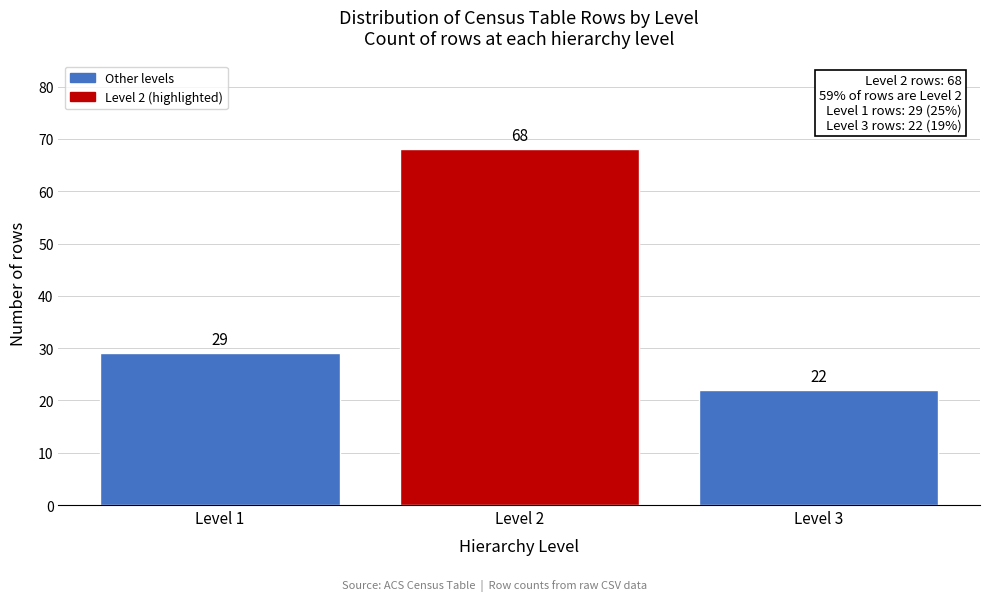

Reading left to right, list all the values displayed in this chart.

Level 1=29	Level 2=68	Level 3=22